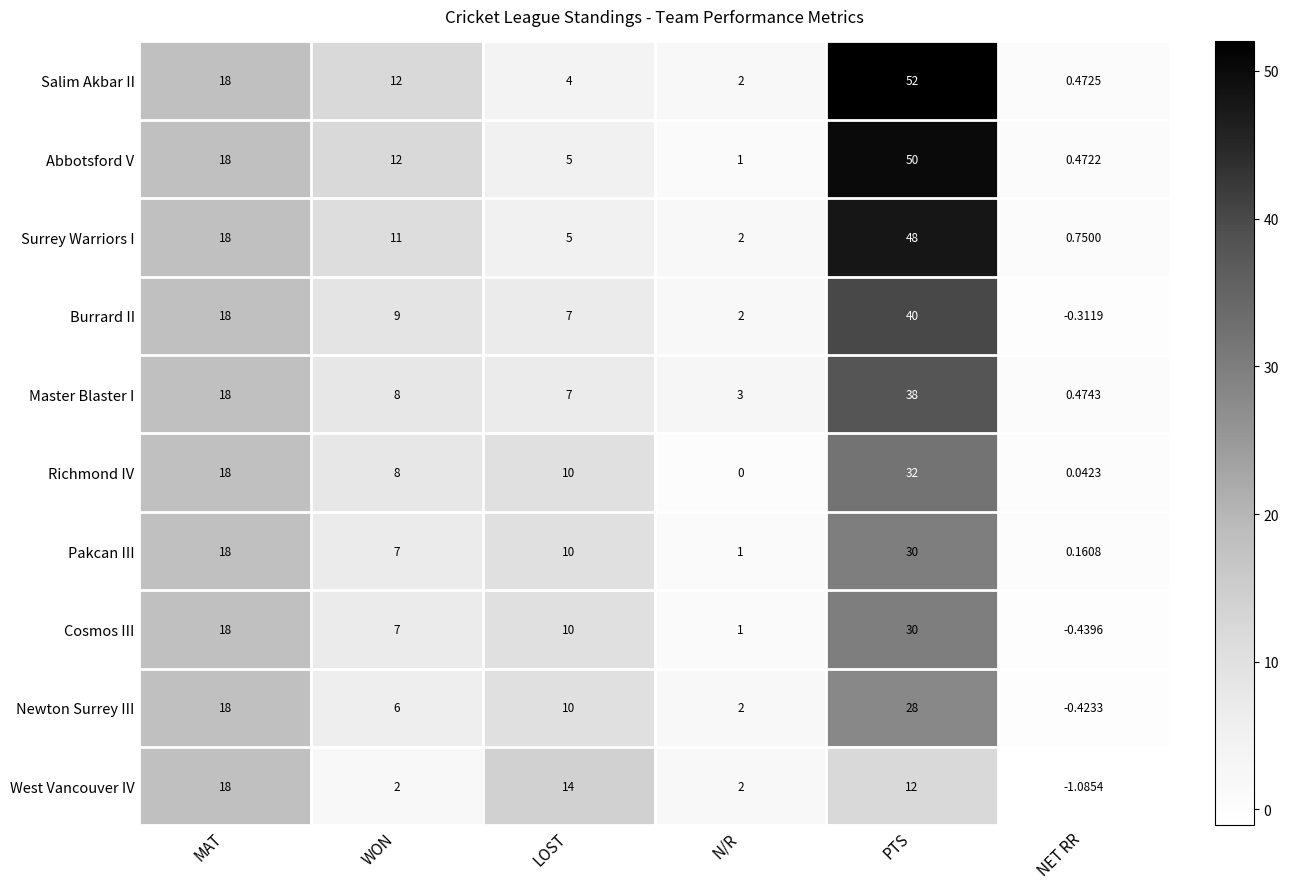

Which category has the highest value across all series?

PTS